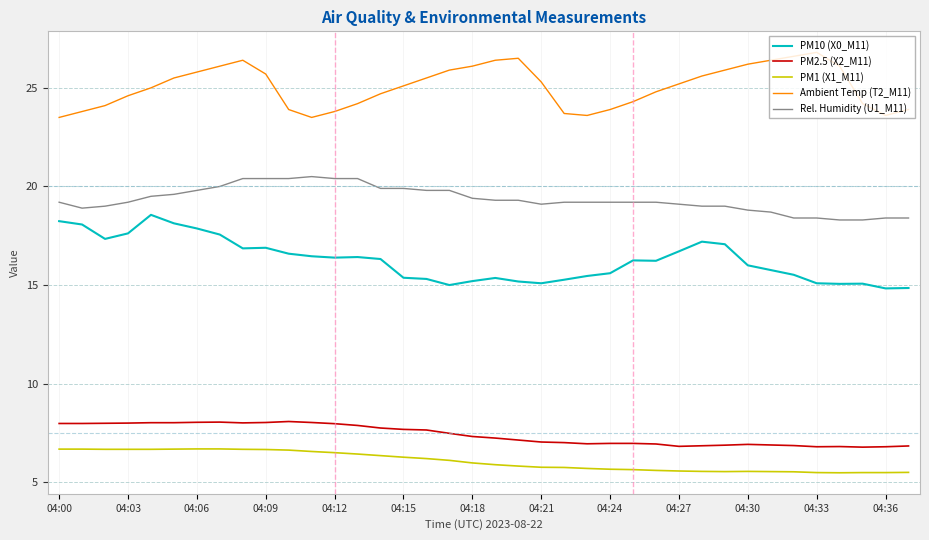

Which series has the largest total across all categories?

Ambient Temp (T2_M11)